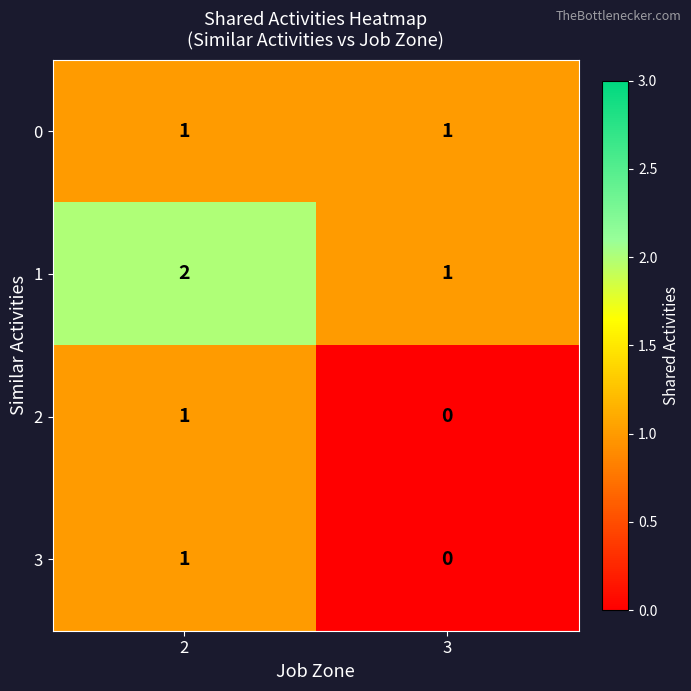

What is the sum of all 1 values?

3